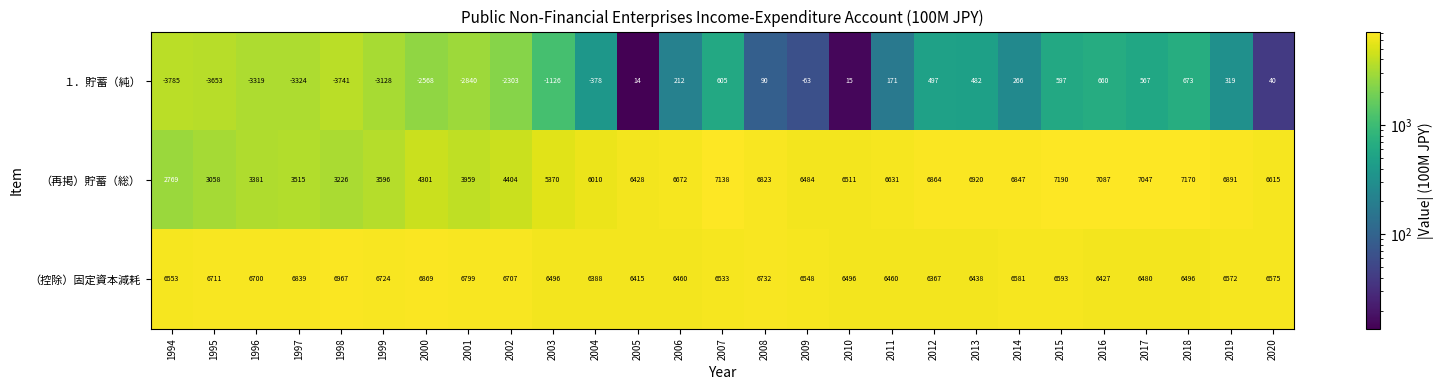

What is the sum of all （控除）固定資本減耗 values?

177926